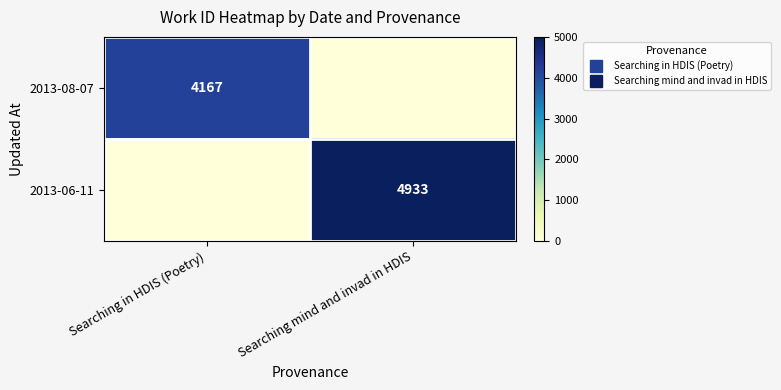

What is the greatest value displayed?

4933